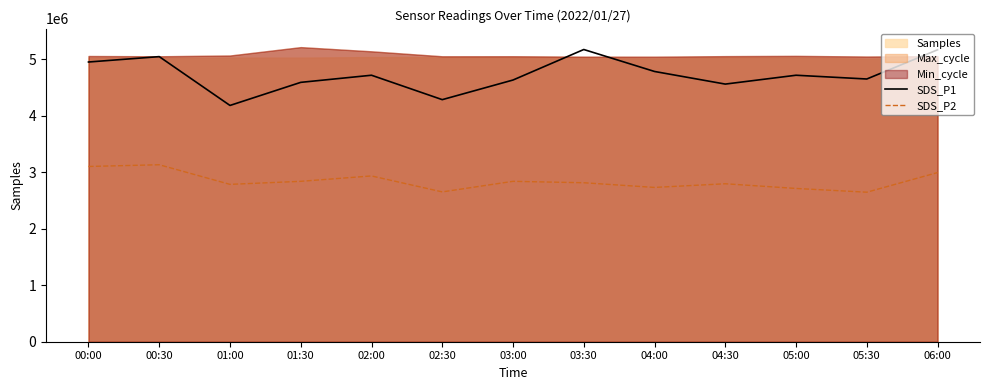

Reading left to right, list all the values displayed in this chart.

SDS_P1: 00:00=4950000.0	00:30=5045400.0	01:00=4181400.0	01:30=4590000.0	02:00=4716000.0	02:30=4284000.0	03:00=4631400.0	03:30=5171400.0	04:00=4782600.0	04:30=4559400.0	05:00=4716000.0	05:30=4649400.0	06:00=5166000.0
SDS_P2: 00:00=3101400.0	00:30=3132000.0	01:00=2784600.0	01:30=2838600.0	02:00=2934000.0	02:30=2651400.0	03:00=2838600.0	03:30=2813400.0	04:00=2730600.0	04:30=2795400.0	05:00=2712600.0	05:30=2646000.0	06:00=2993400.0